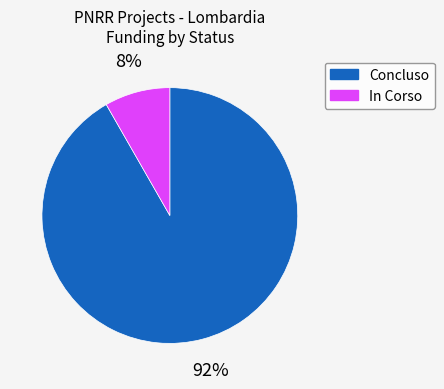

What percentage is the Concluso slice, to the nearest percent?

92%